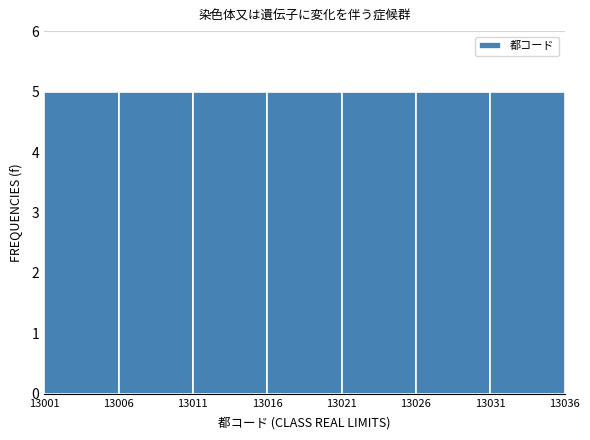

How tall is the bar that spans 13021 to 13026 on the x-axis? The values are not printed on the chart, so give them approximately, as read against the axis.

5